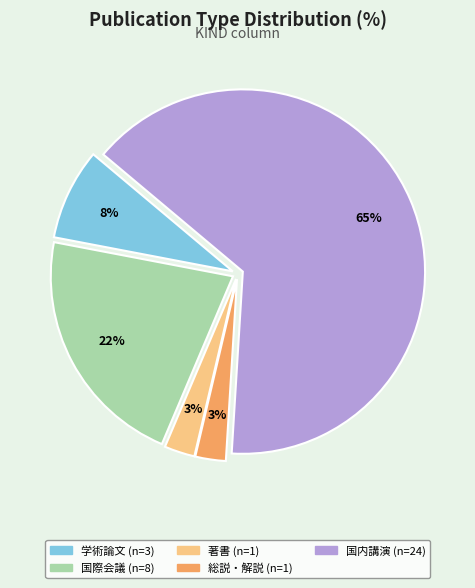

Does any single category account for the majority?

Yes